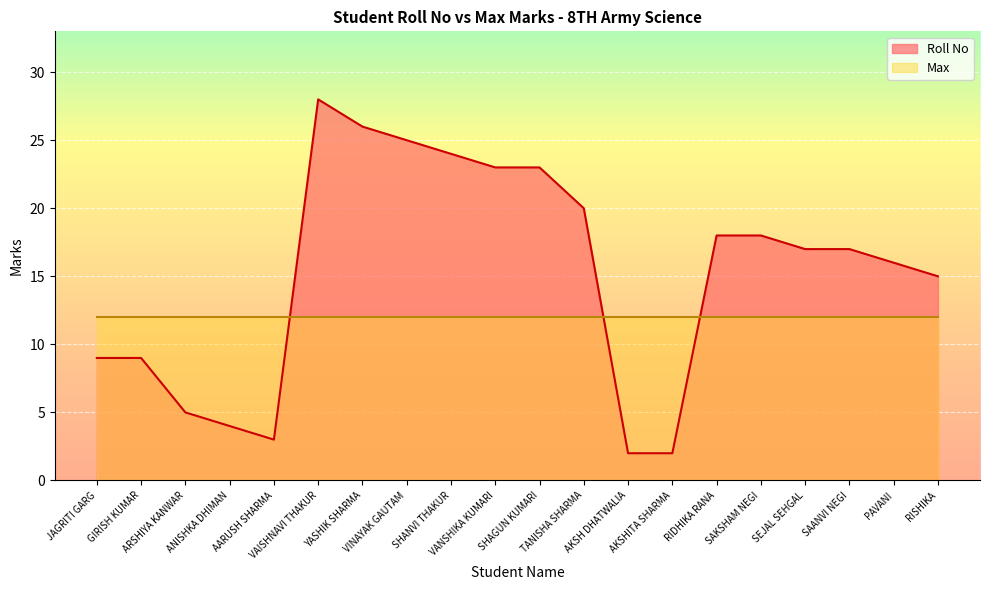

What is the minimum value shown in the chart?

2